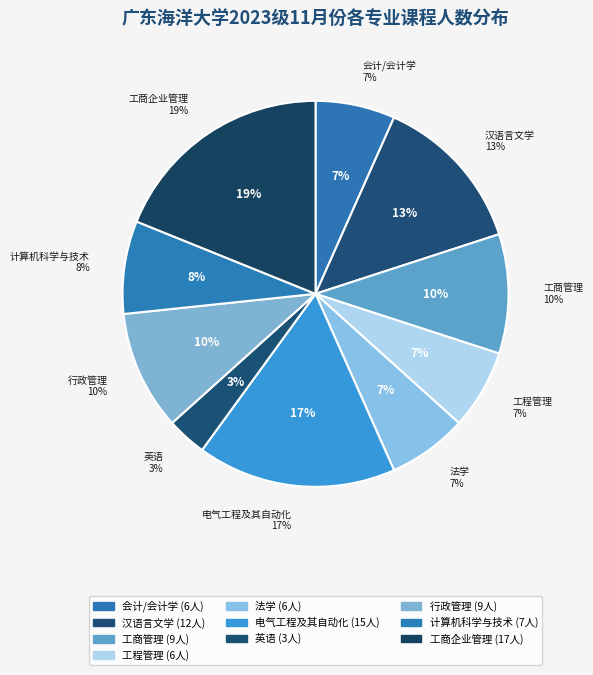

Does 汉语言文学(专升本)2 represent more than half of the total?

No